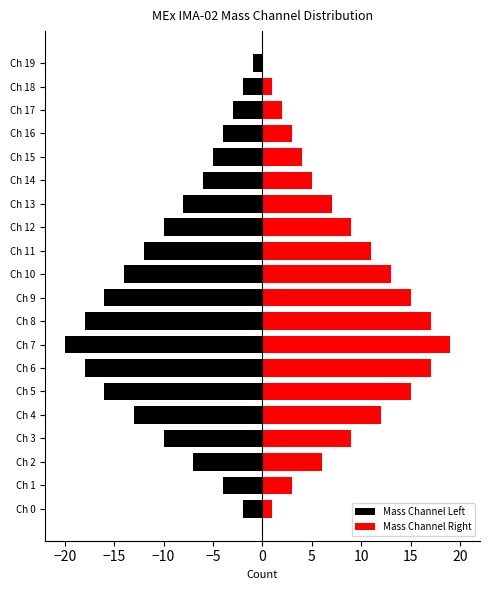

How many positive values does the Mass Channel Right series have?

19